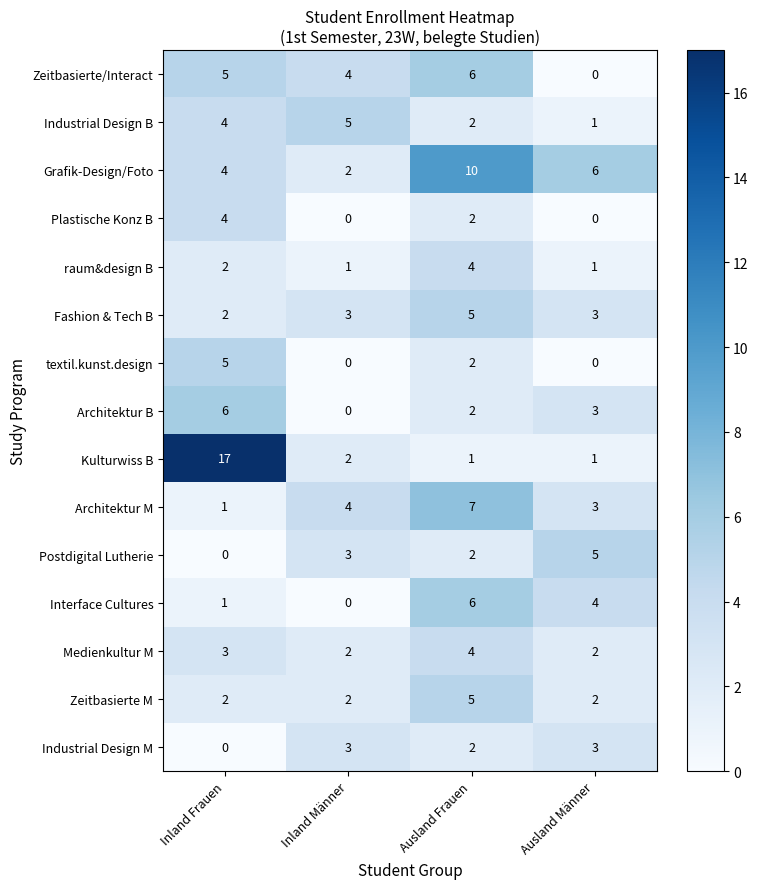

What is the difference between the maximum and minimum values in the Architektur M series?

6